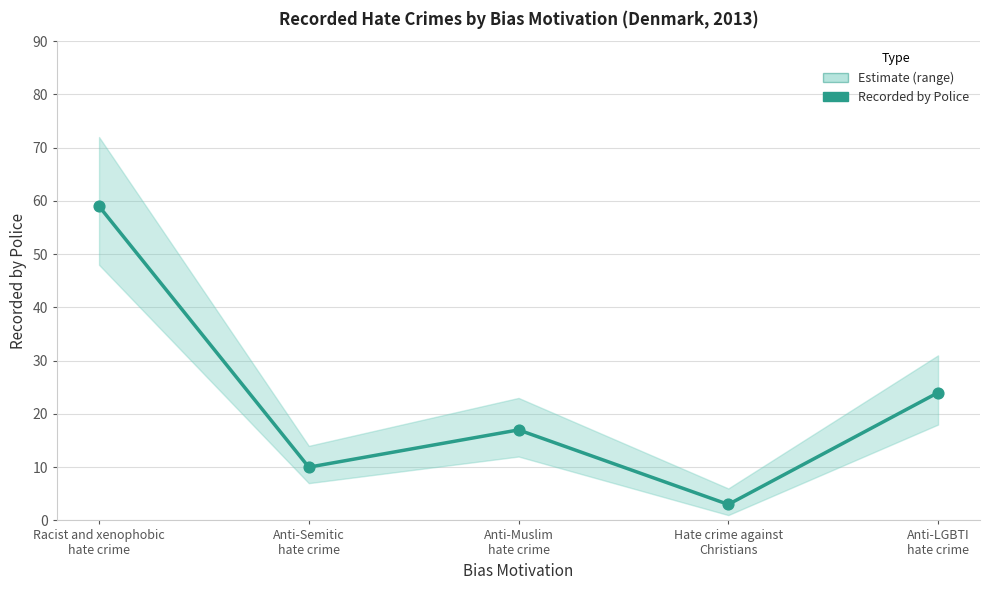

What is the ratio of the value at Anti-Semitic
hate crime to the value at Anti-Muslim
hate crime?

0.6